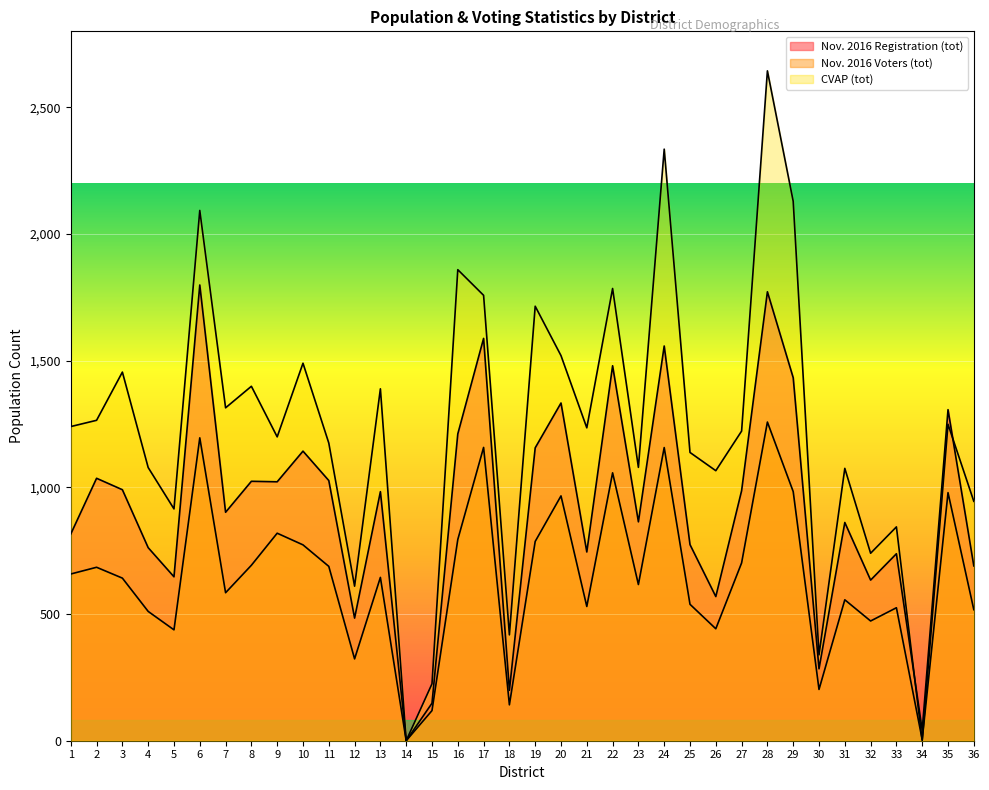

True or false: CVAP (tot) has more than 0 points higher than both neighbors.

True